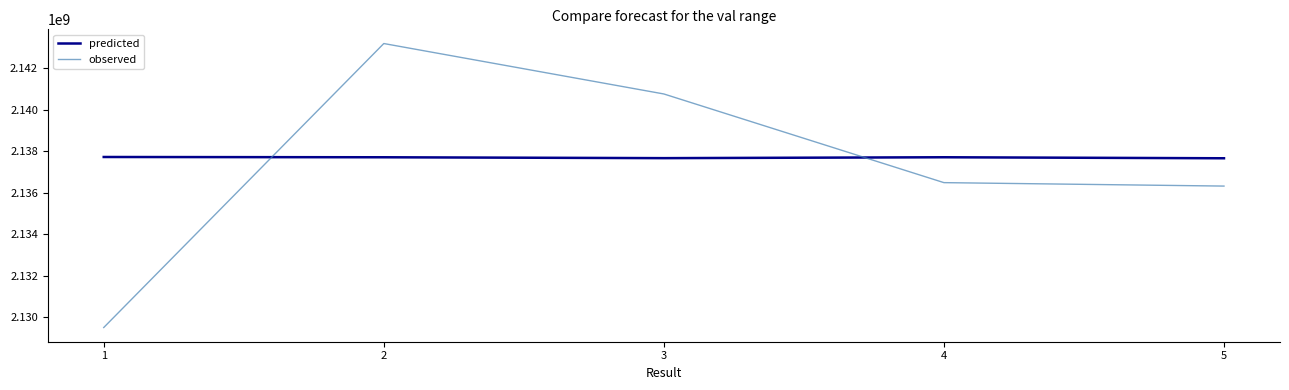

What is the sum of the observed values at 2 and 1?

4272681157